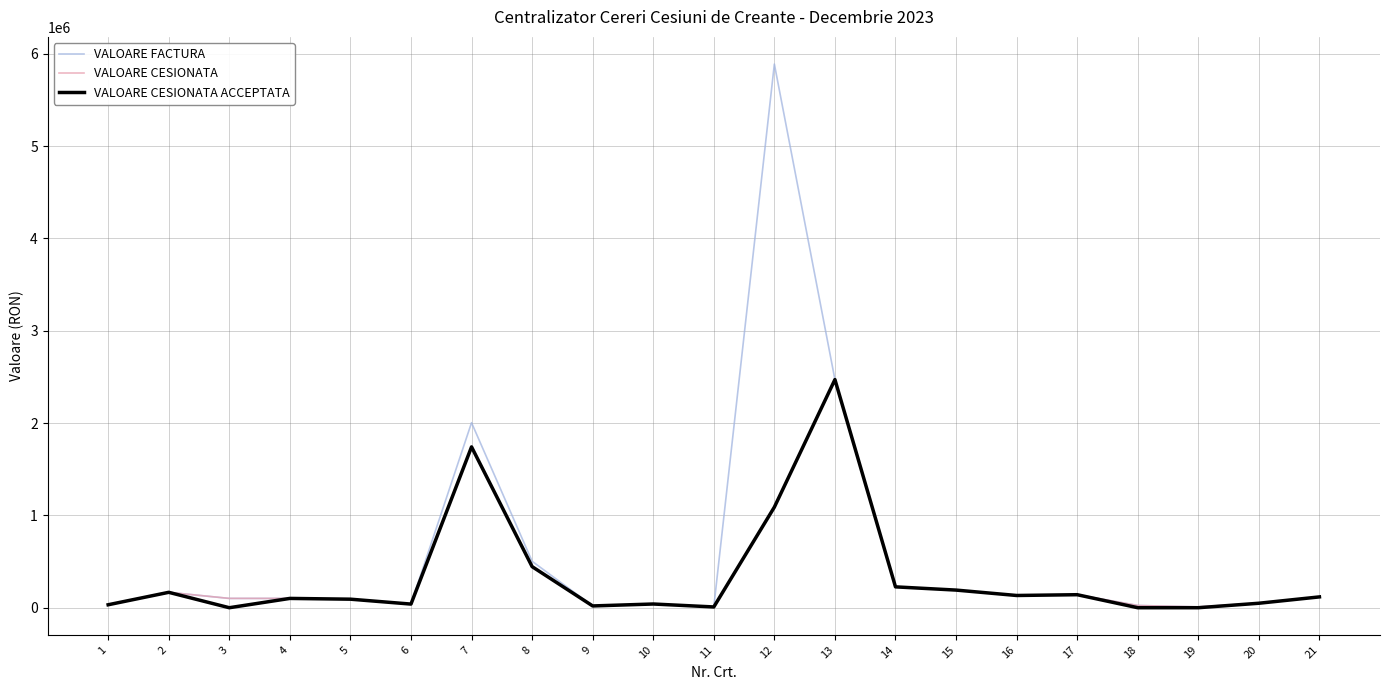

At which category is the sum across all series the highest?

12